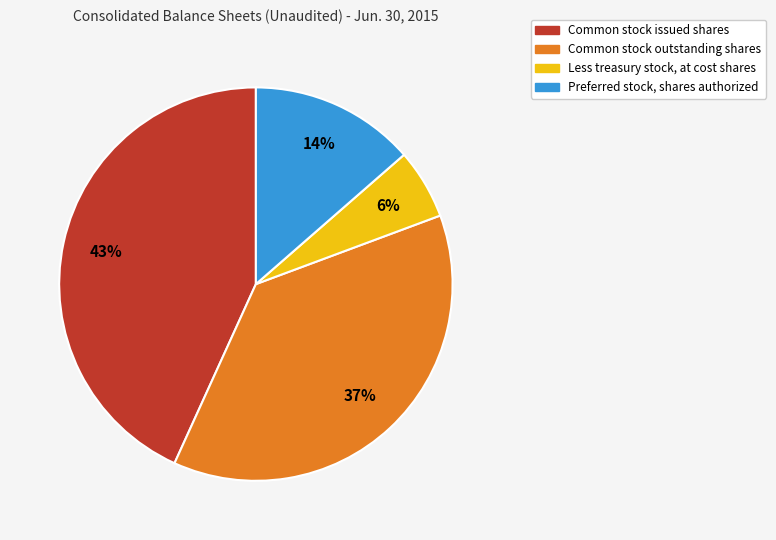

What is the ratio of the value at Preferred stock, shares authorized to the value at Common stock issued shares?

0.3